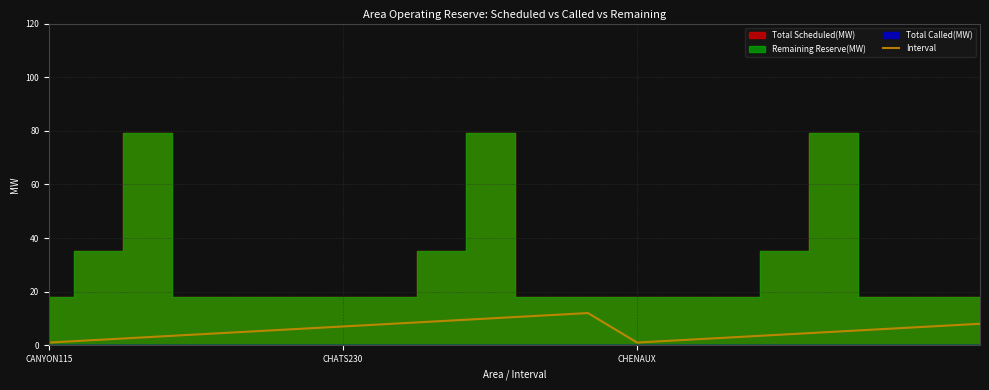

Reading left to right, extract all data points from this chart.

1	2	3	4	5	6	7	8	9	10	11	12	1	2	3	4	5	6	7	8